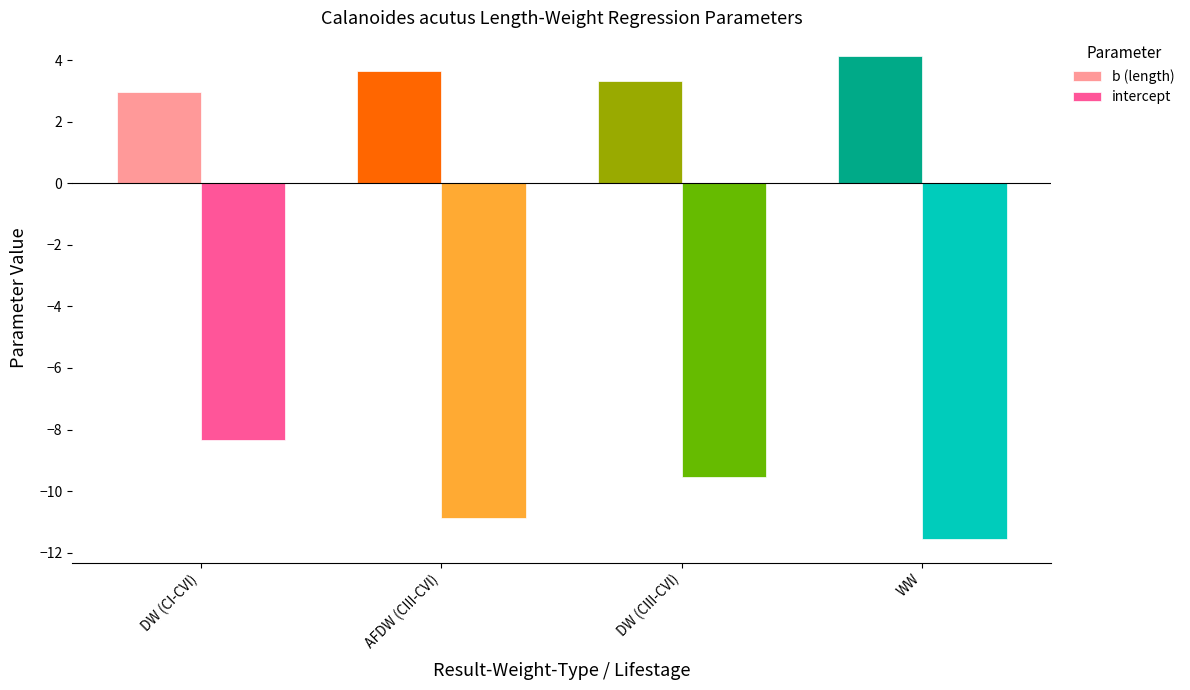

Reading right to left, extract all data points from this chart.

b (length): 4.1	3.3	3.6	3.0
intercept: -11.5	-9.6	-10.9	-8.4